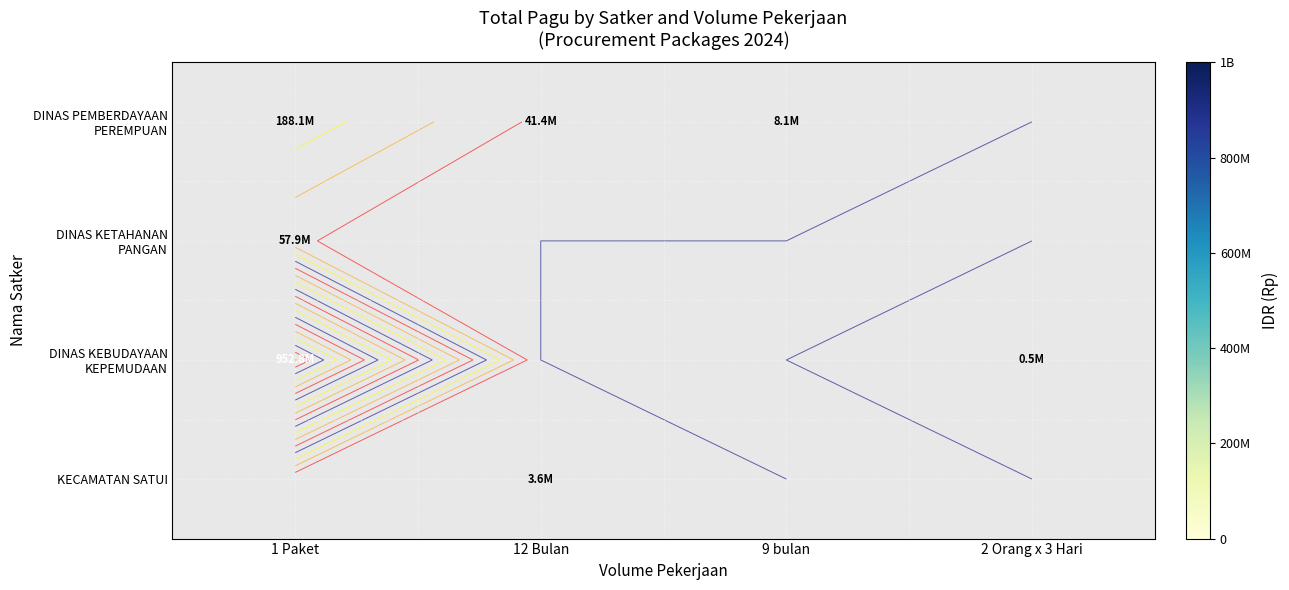

What is the difference between the maximum and minimum values in the DINAS KEBUDAYAAN KEPEMUDAAN series?

952325800.0